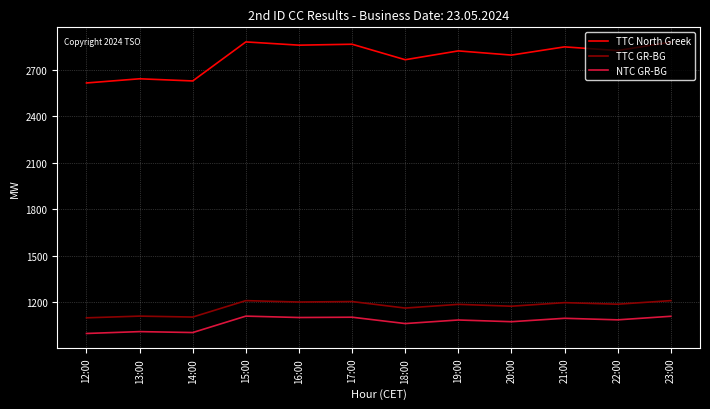

At which label does TTC North Greek first exceed 2823?

15:00